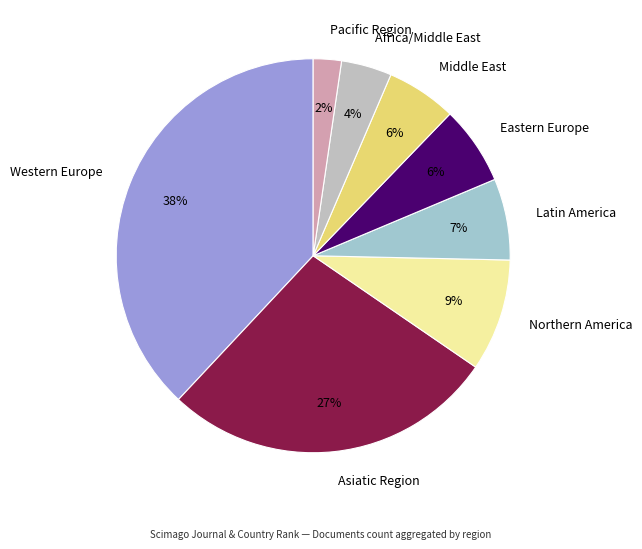

Which has a higher value, Middle East or Africa/Middle East?

Middle East